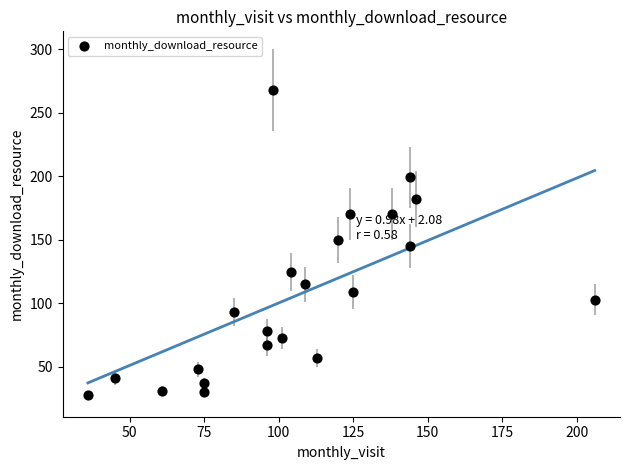

What is the range of X values (max minus min)?

170